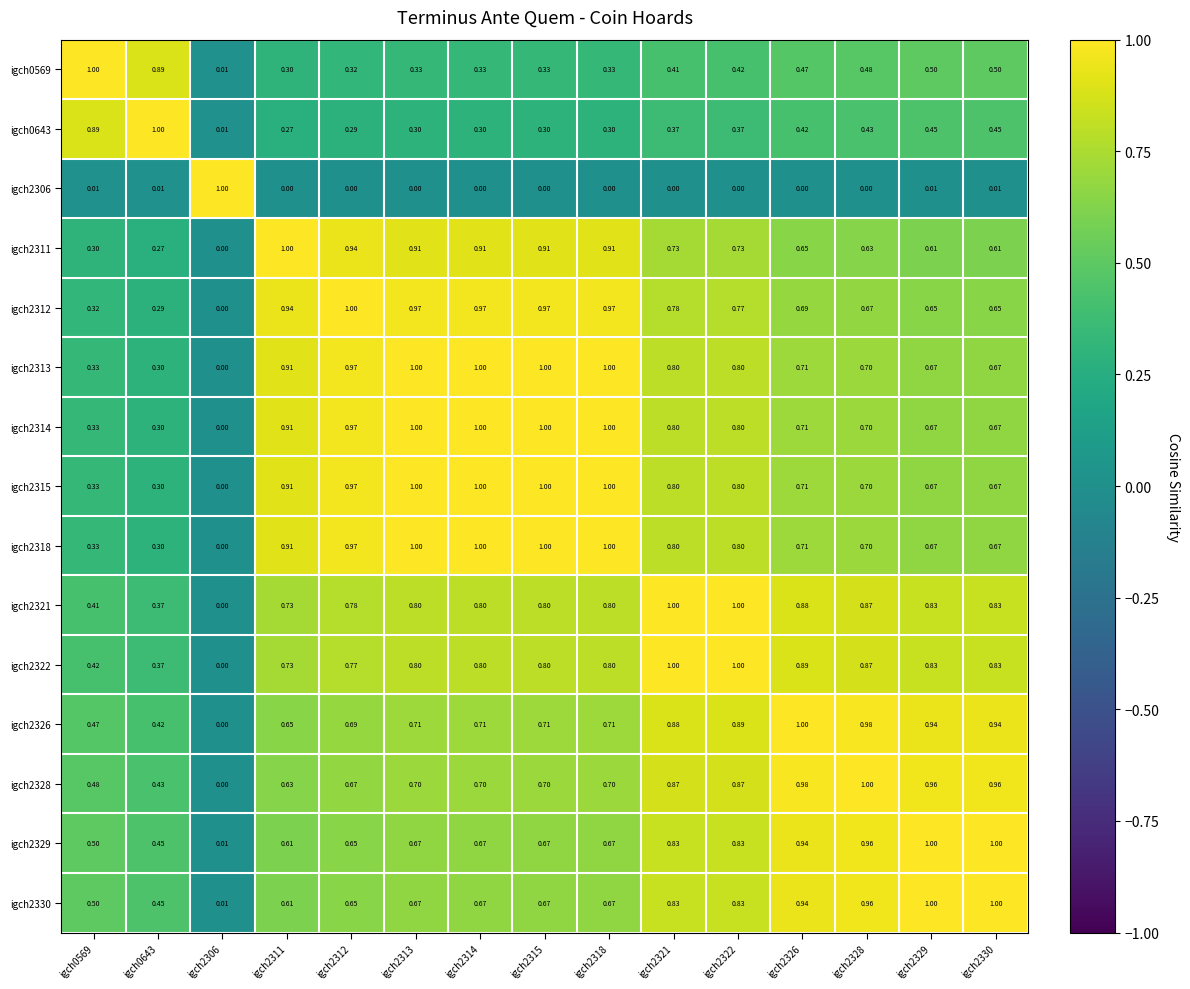

Is the value of igch2330 at igch0643 greater than the value of igch2329 at igch2330?

No